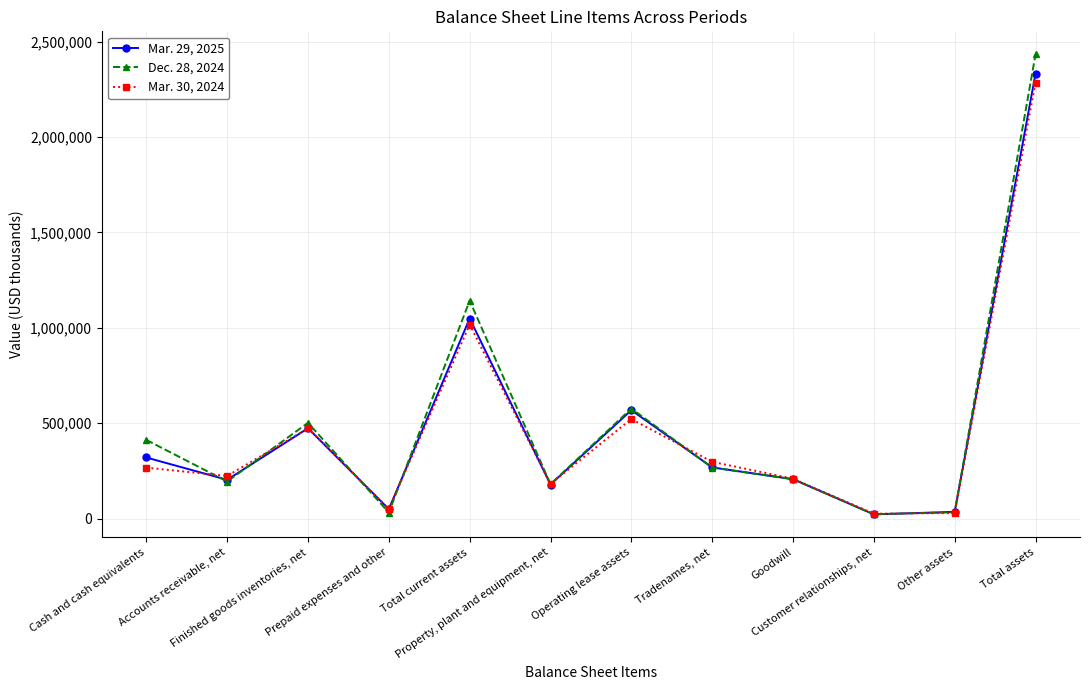

Rank the series by their average value, from lowest to highest.

Mar. 30, 2024, Mar. 29, 2025, Dec. 28, 2024